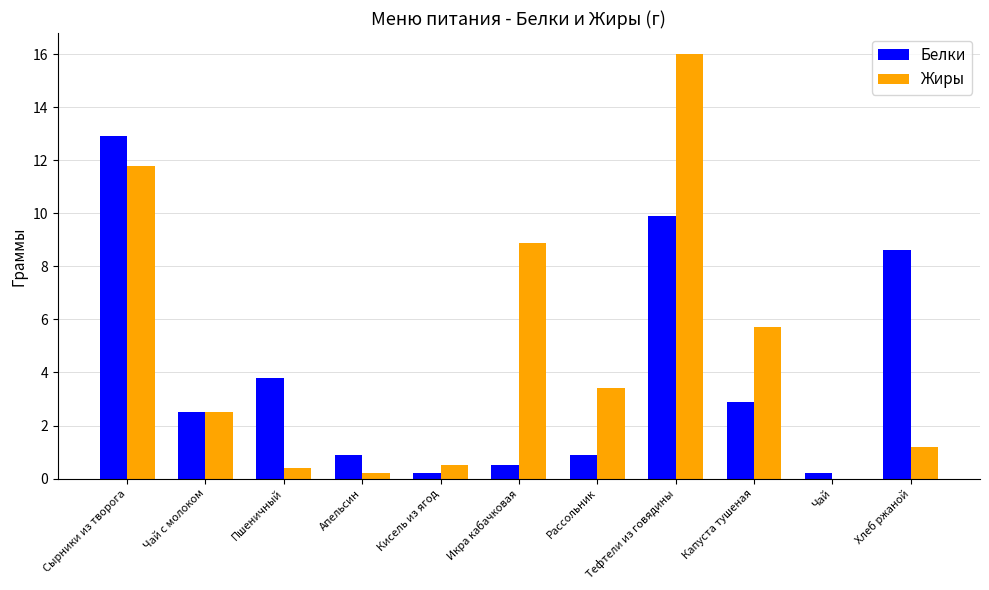

At which label does Жиры reach its peak?

Тефтели из говядины